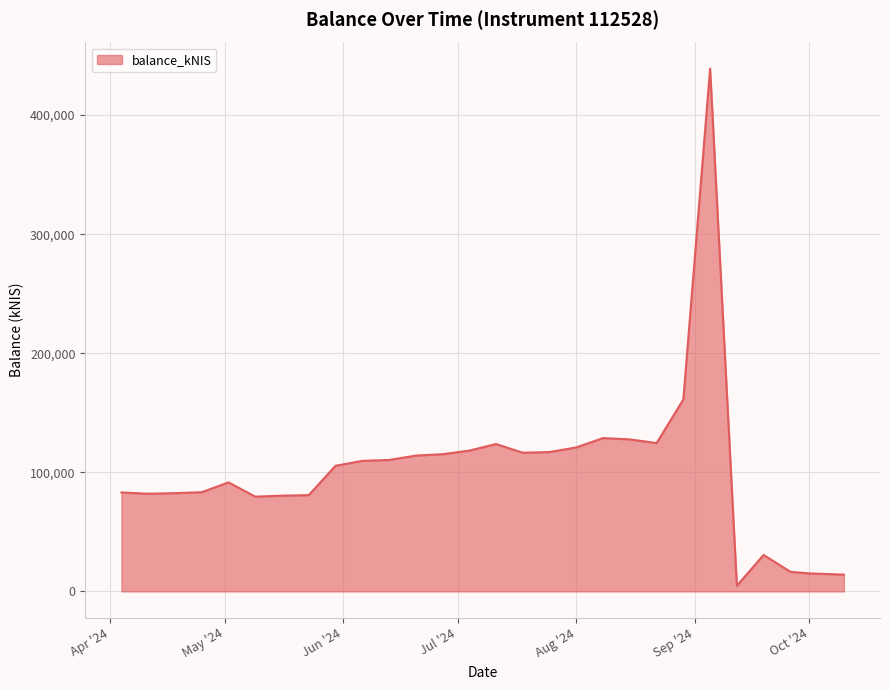

How many series are shown in this chart?

1